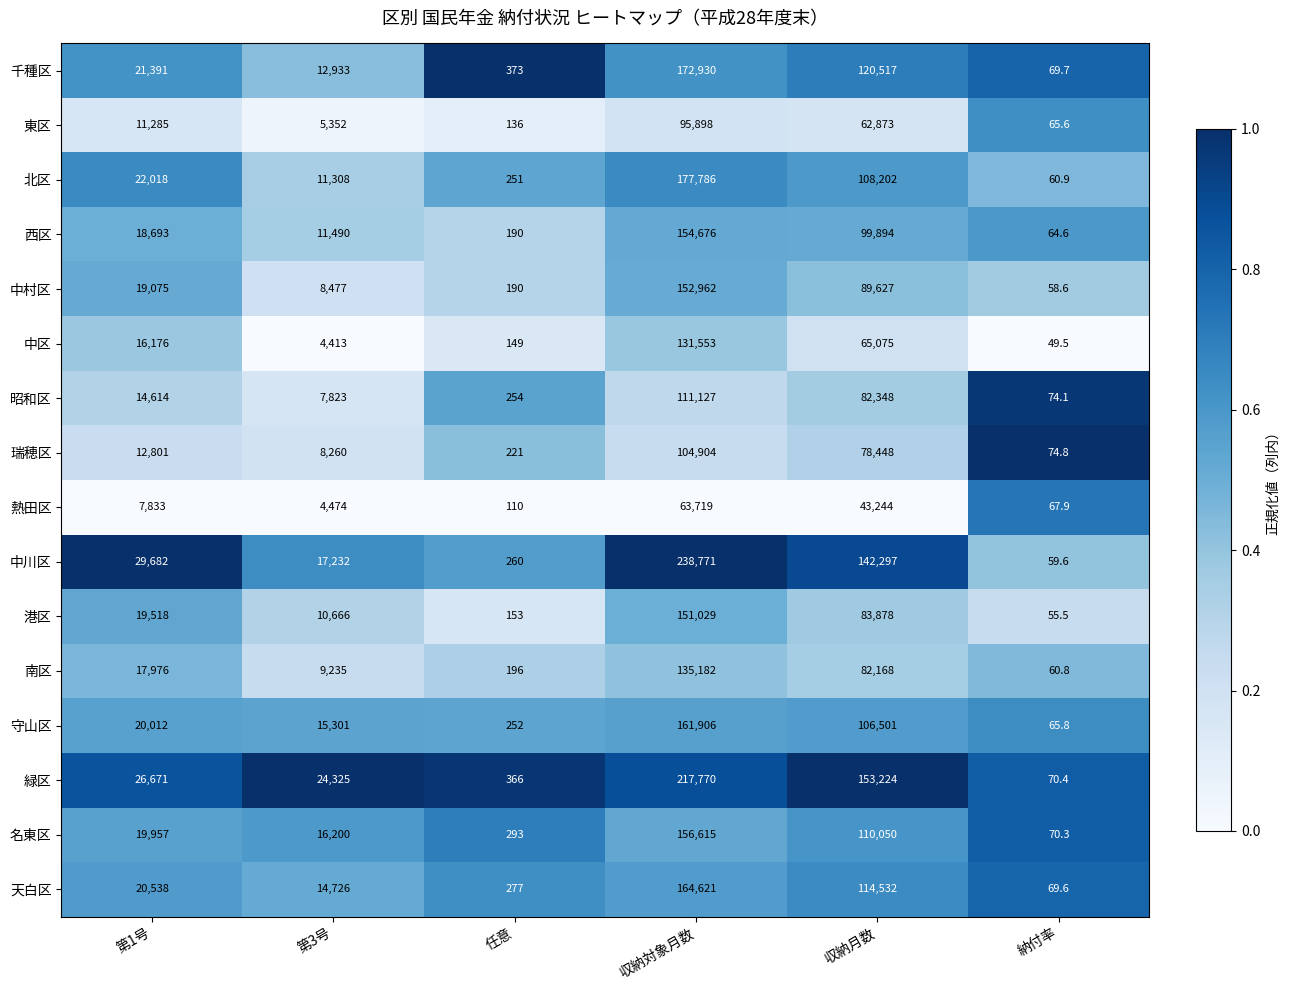

What is the smallest value displayed?

49.5